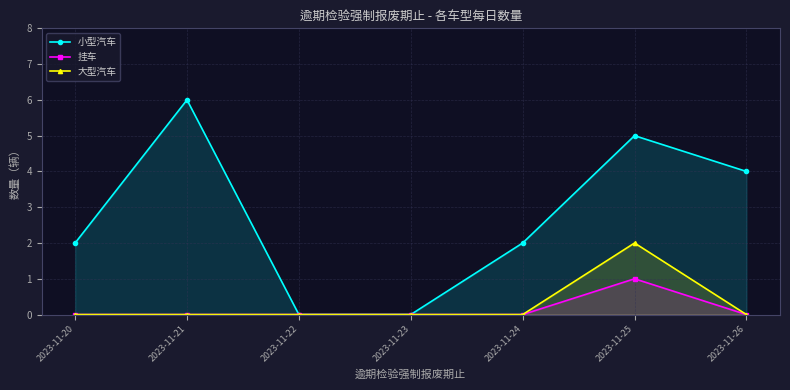

At which label is 挂车 closest to 0?

2023-11-20